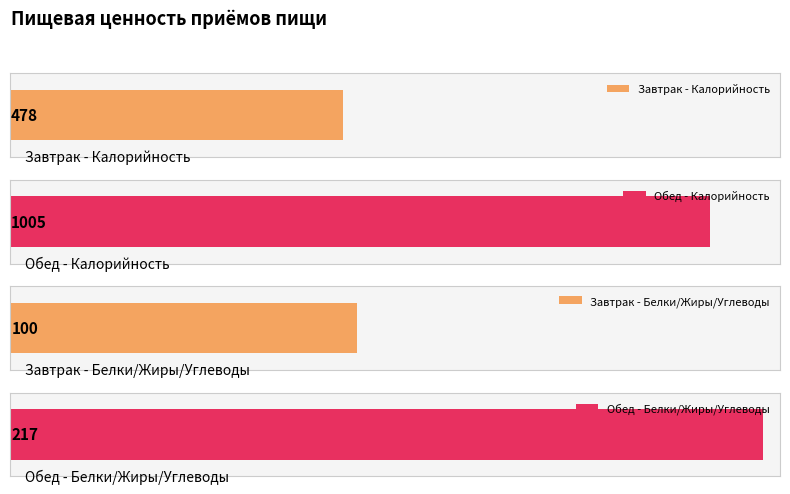

Reading left to right, extract all data points from this chart.

Калорийность: 478	1005
Белки: 18	129
Жиры: 24	27
Углеводы: 58	61